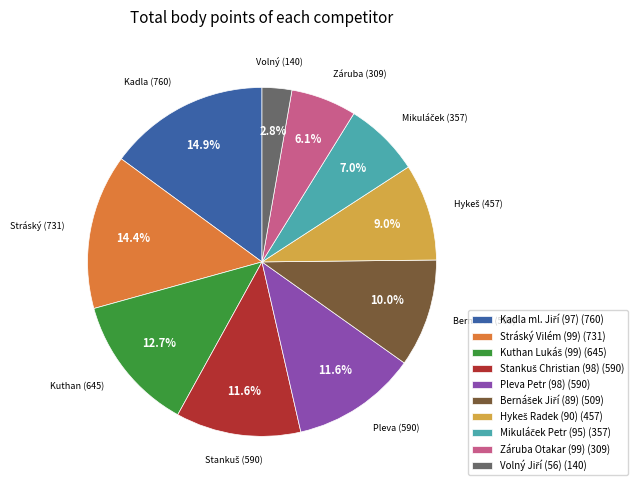

Is there a majority slice in this chart?

No